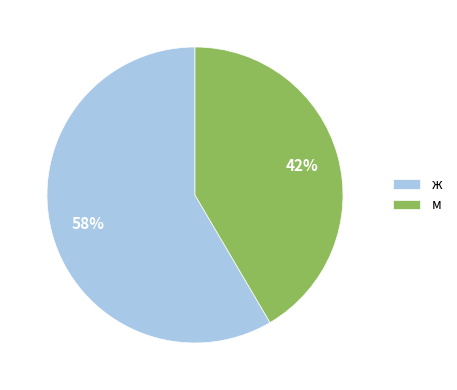

To the nearest percent, what is the average slice percentage?

50%